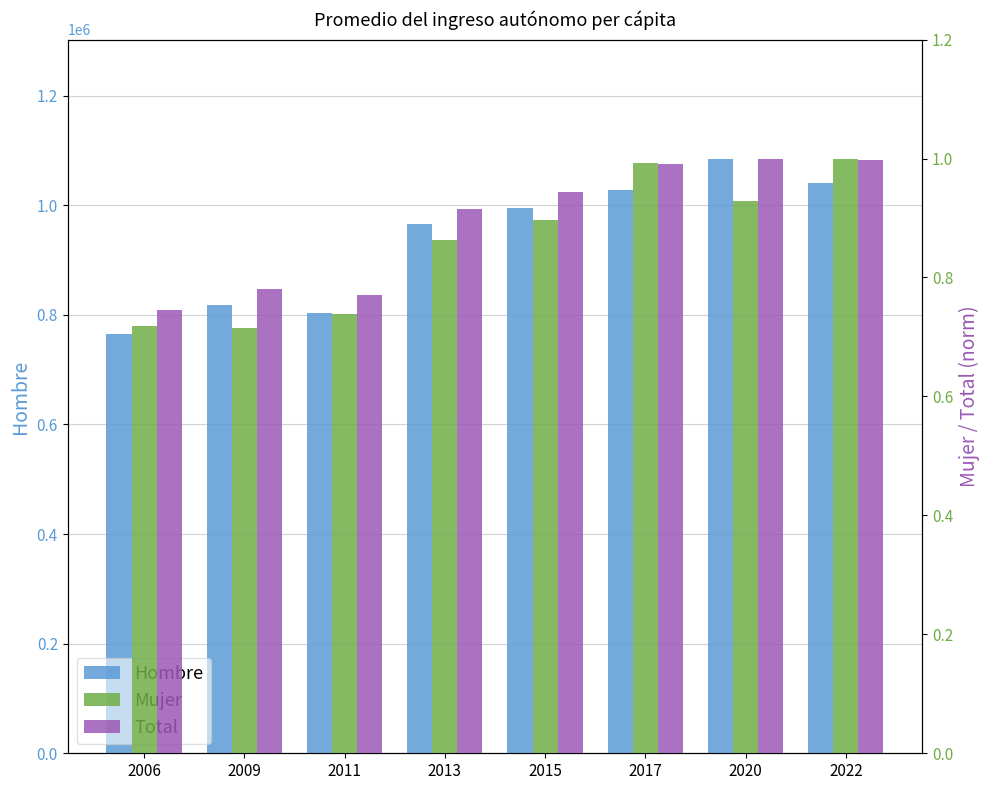

The Mujer series shows 1.4 at 2017. True or false?

False